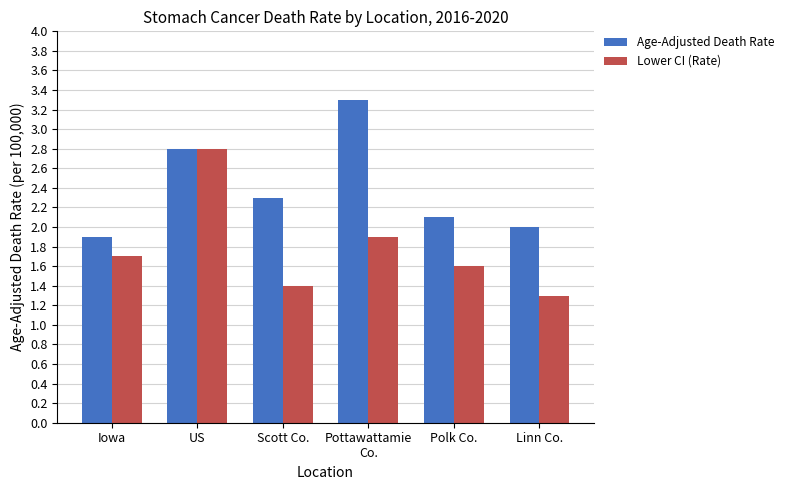

Rank the series by their average value, from lowest to highest.

Lower CI (Rate), Age-Adjusted Death Rate